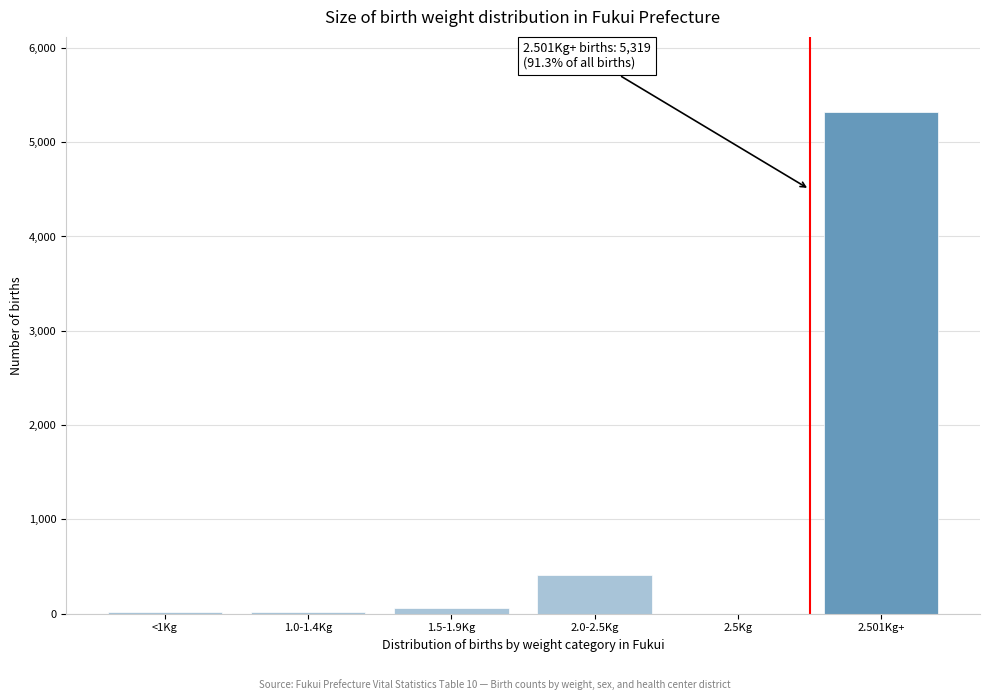

Where is the data nearest to the value 2660?

2.0-2.5Kg